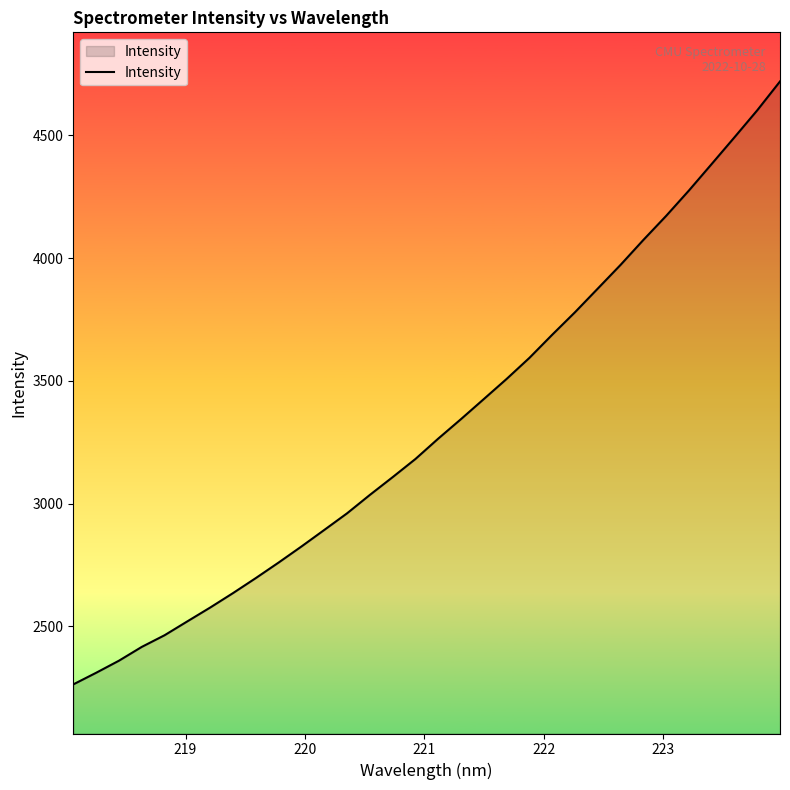

How many distinct data groups are displayed?

1